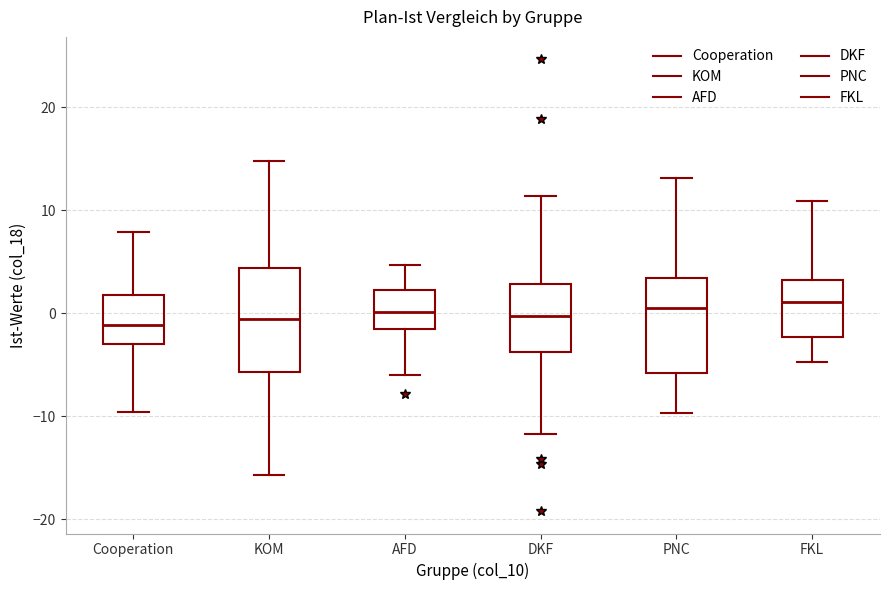

Where does the median line of the box for Cooperation sit on the y-axis? The values are not printed on the chart, so give them approximately, as read against the axis.

-1